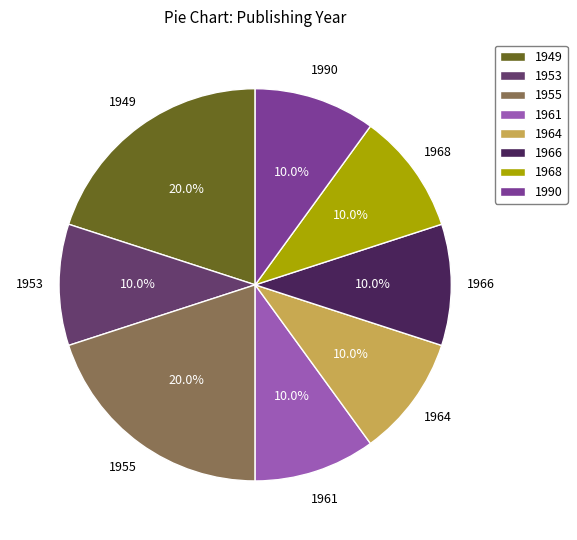

Is 1953 the majority of the pie?

No